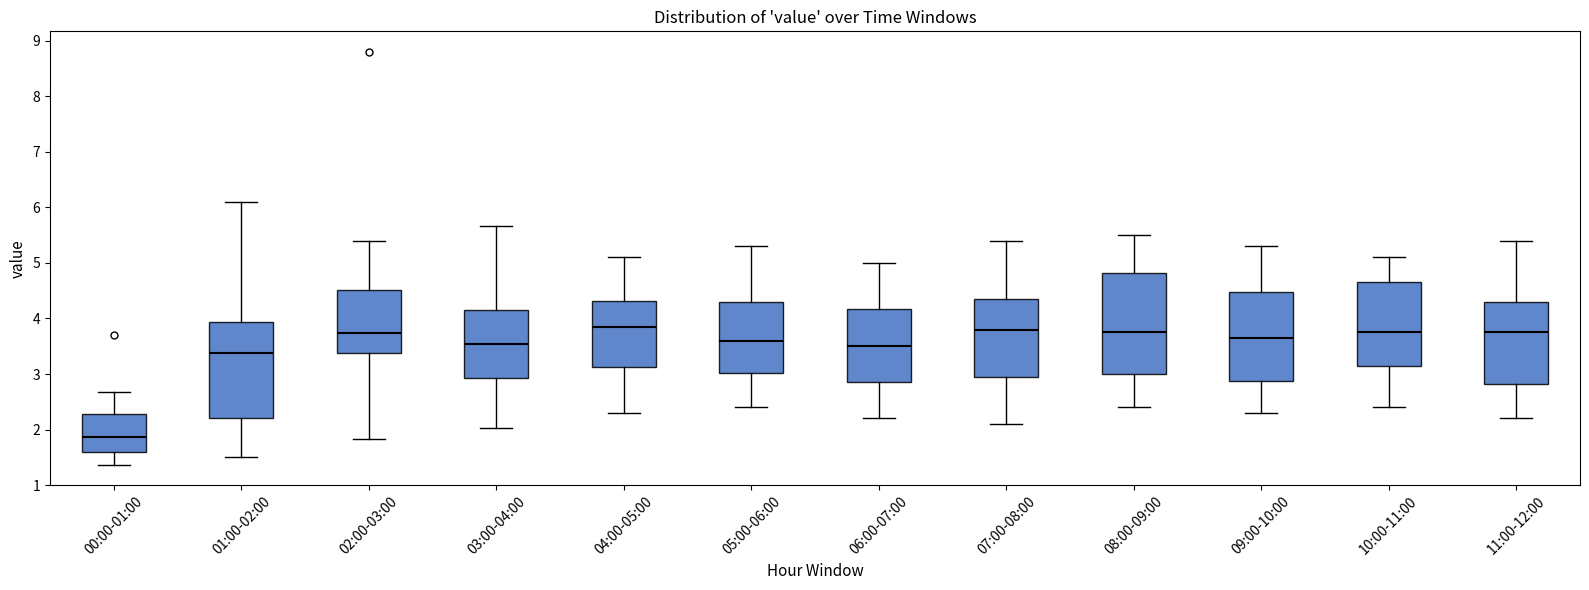

Reading left to right, transcribe this box plot: for each box, give where its median line is, the range the box spans, and where its two whiskers end, as read against the y-axis. The values are not printed on the chart, so give them approximately, as read against the axis.

00:00-01:00: median 1.9, box 1.6 to 2.3, whiskers 1.4 to 2.7
01:00-02:00: median 3.4, box 2.2 to 3.9, whiskers 1.5 to 6.1
02:00-03:00: median 3.7, box 3.4 to 4.5, whiskers 1.8 to 5.4
03:00-04:00: median 3.5, box 2.9 to 4.2, whiskers 2.0 to 5.7
04:00-05:00: median 3.9, box 3.1 to 4.3, whiskers 2.3 to 5.1
05:00-06:00: median 3.6, box 3.0 to 4.3, whiskers 2.4 to 5.3
06:00-07:00: median 3.5, box 2.9 to 4.2, whiskers 2.2 to 5.0
07:00-08:00: median 3.8, box 3.0 to 4.4, whiskers 2.1 to 5.4
08:00-09:00: median 3.8, box 3.0 to 4.8, whiskers 2.4 to 5.5
09:00-10:00: median 3.7, box 2.9 to 4.5, whiskers 2.3 to 5.3
10:00-11:00: median 3.8, box 3.2 to 4.7, whiskers 2.4 to 5.1
11:00-12:00: median 3.8, box 2.8 to 4.3, whiskers 2.2 to 5.4